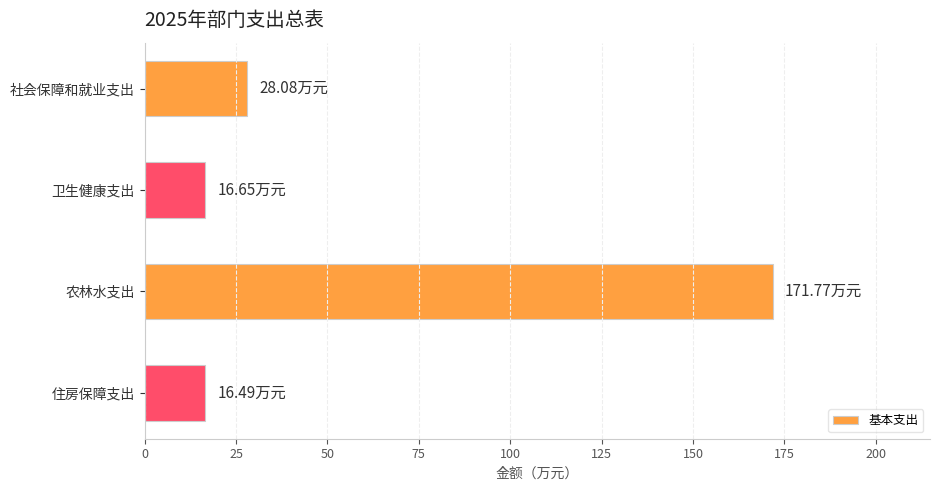

What is the difference between the maximum and minimum values?

155.3